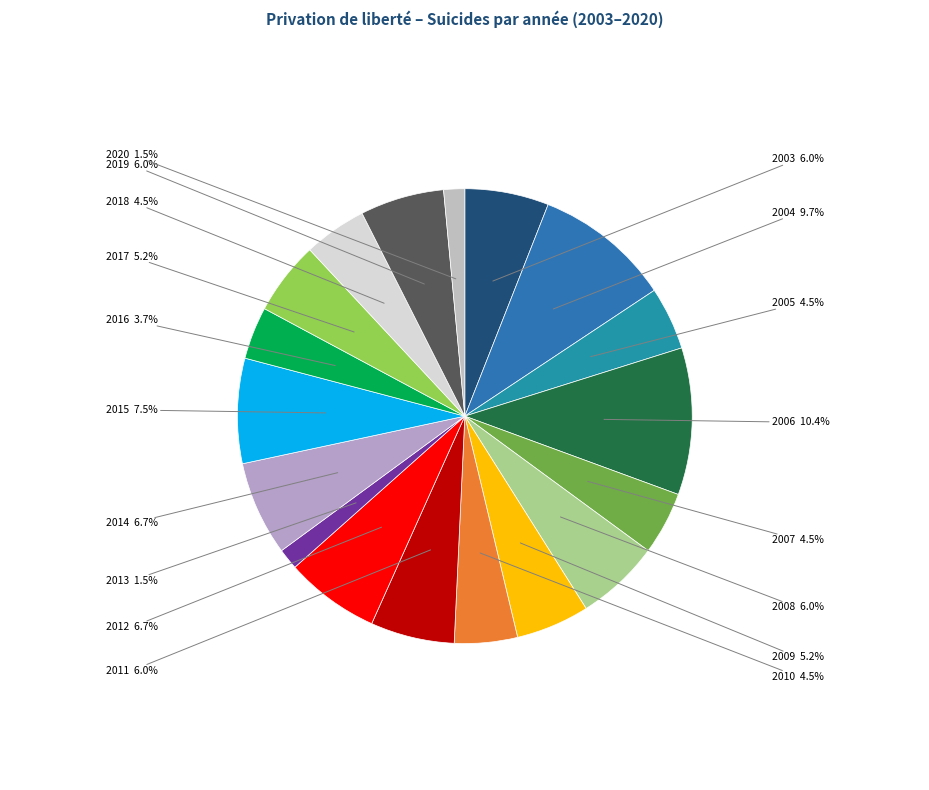

Rank the categories by value from highest to lowest.

2006, 2004, 2015, 2012, 2014, 2003, 2008, 2011, 2019, 2009, 2017, 2005, 2007, 2010, 2018, 2016, 2013, 2020